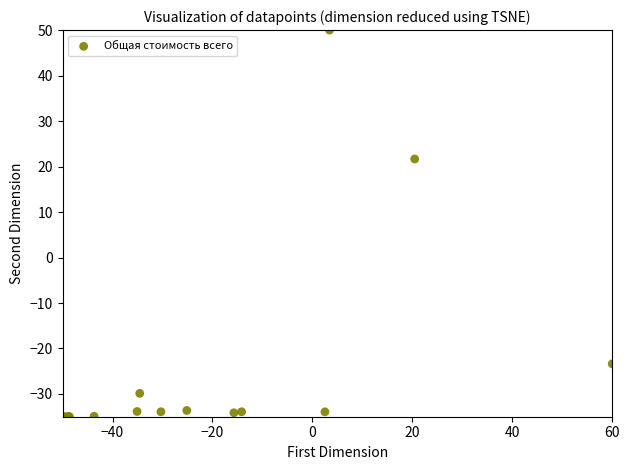

What Y value in the scatter plot is closest to 7?

21.7